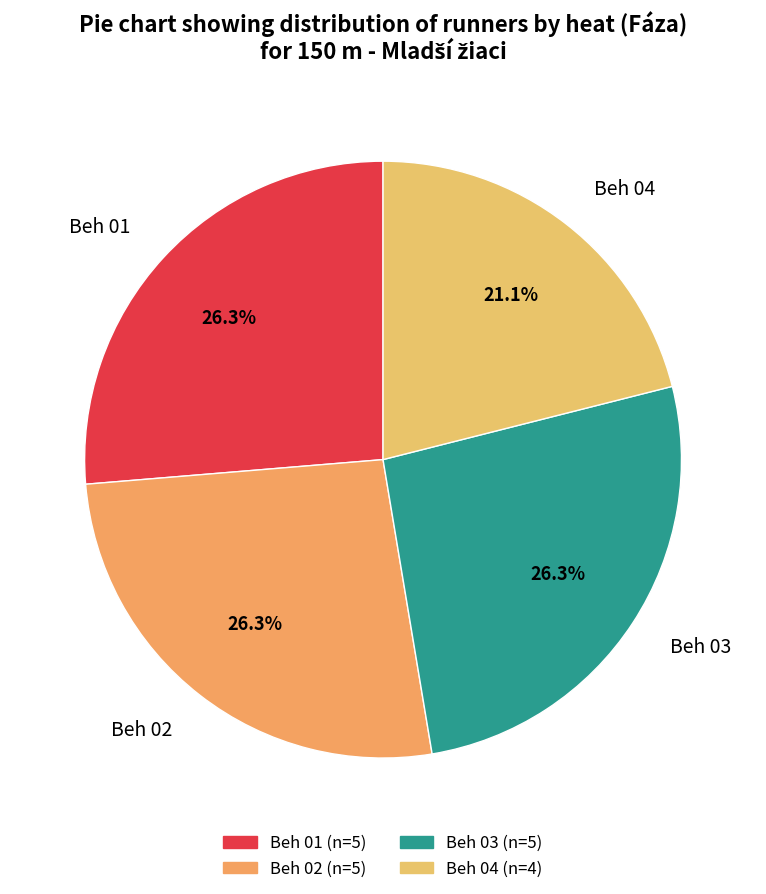

What is the total percentage of Beh 01 and Beh 02?

52.6%